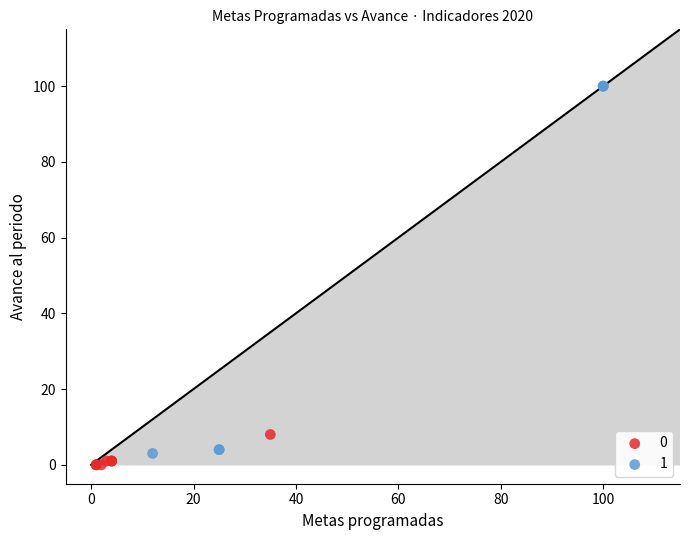

Which series has the widest spread of Y values?

1